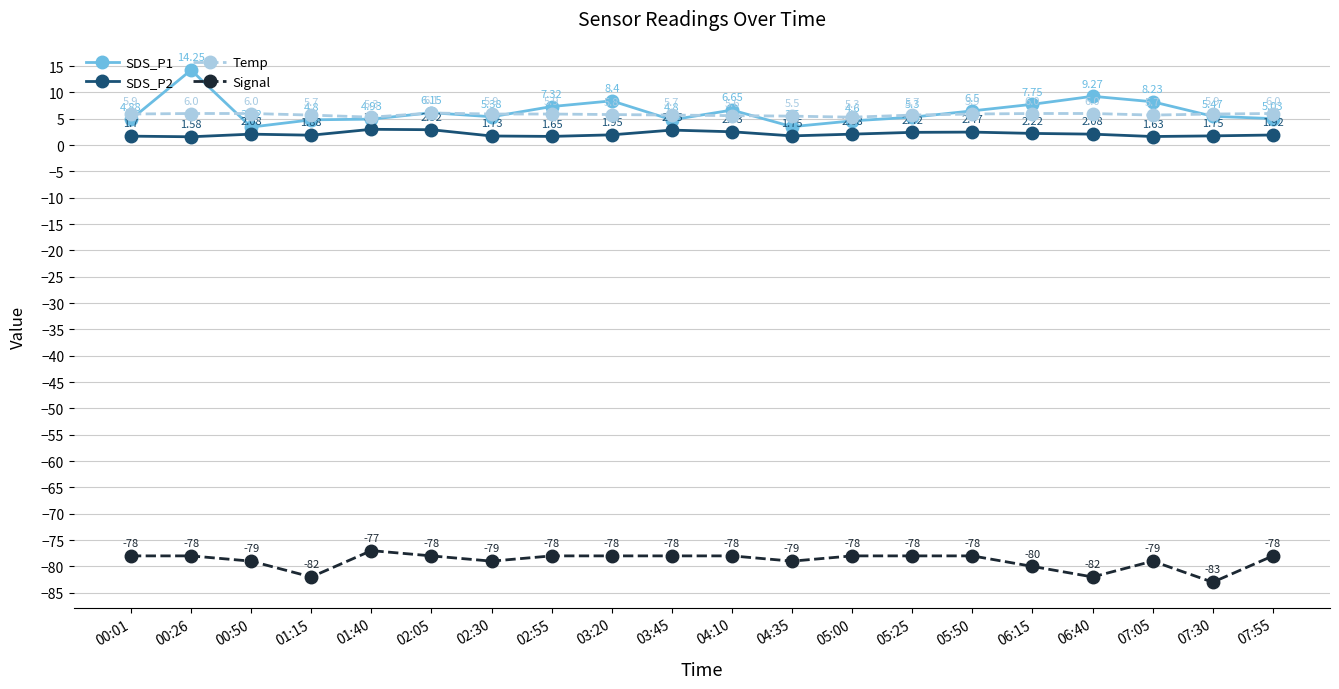

At which category is the sum across all series the highest?

00:26